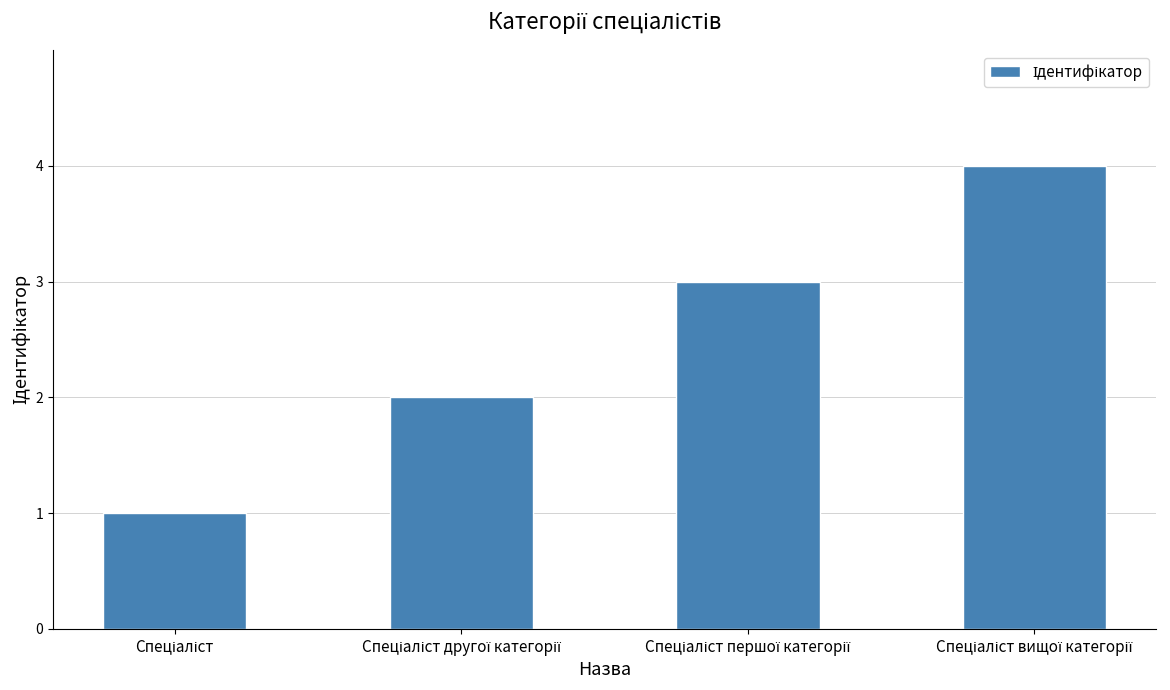

How many values are between 2 and 4?

3